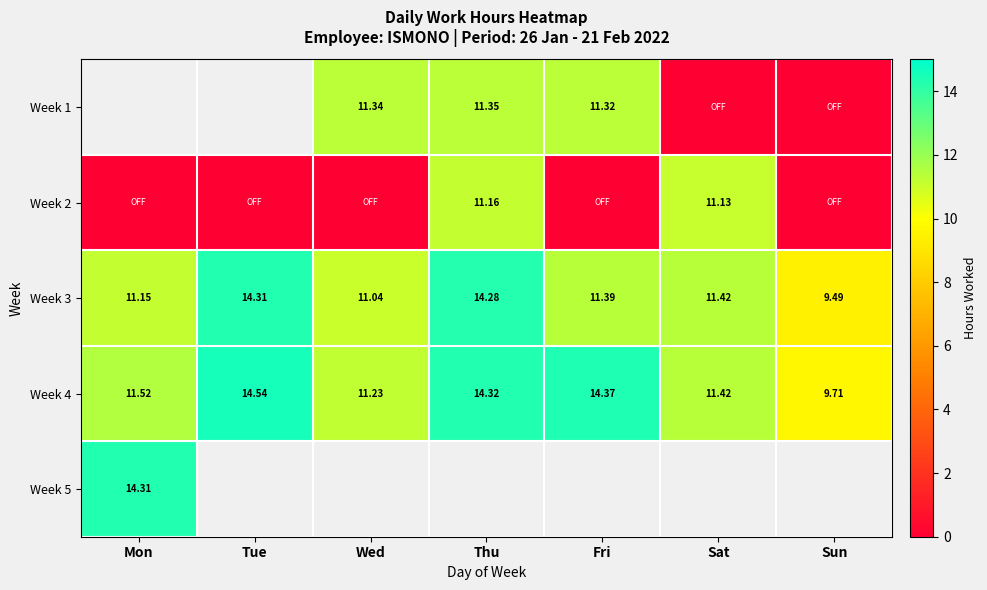

List the labels in order of Week 3 value, smallest first.

Sun, Wed, Mon, Fri, Sat, Thu, Tue